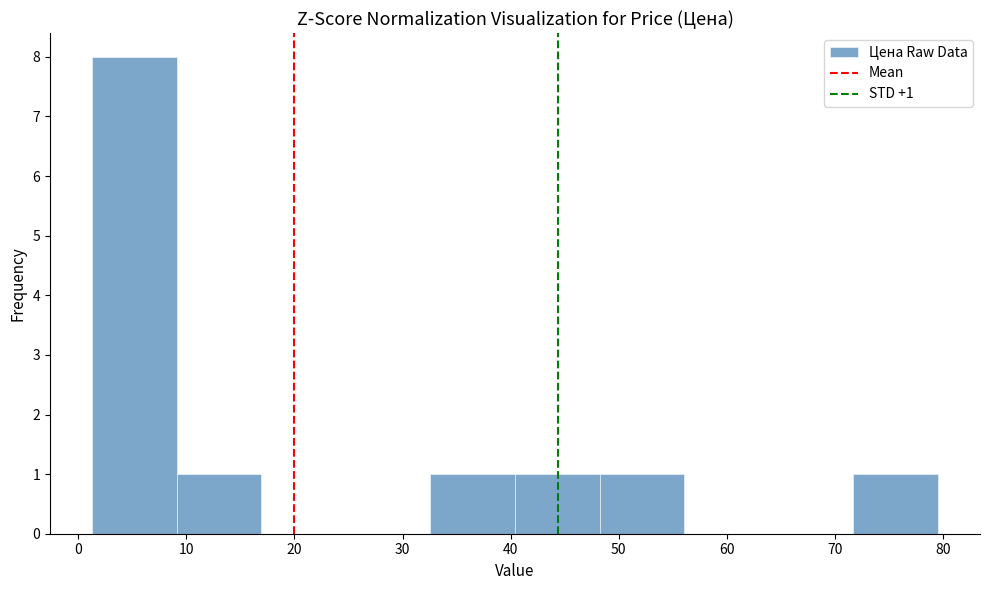

Which range on the x-axis has the tallest bar?

1 to 9